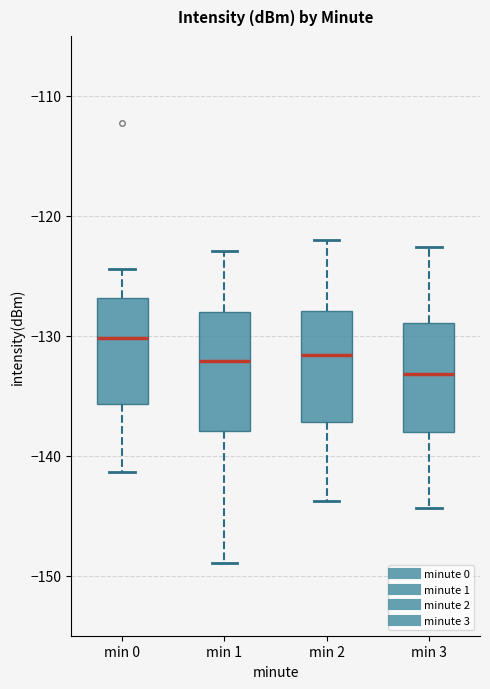

Reading left to right, read every box against the y-axis: the position of its median line, the range the box covers, and the ends of its whiskers. The values are not printed on the chart, so give them approximately, as read against the axis.

min 0: median -130, box -136 to -127, whiskers -141 to -124
min 1: median -132, box -138 to -128, whiskers -149 to -123
min 2: median -132, box -137 to -128, whiskers -144 to -122
min 3: median -133, box -138 to -129, whiskers -144 to -123